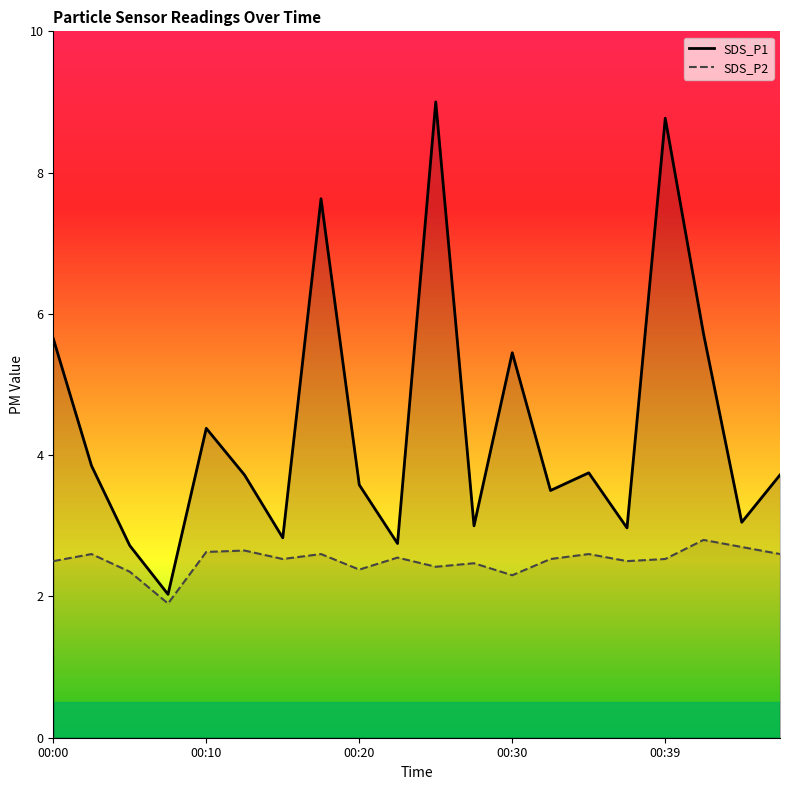

What are all the series names shown in the legend?

SDS_P1, SDS_P2